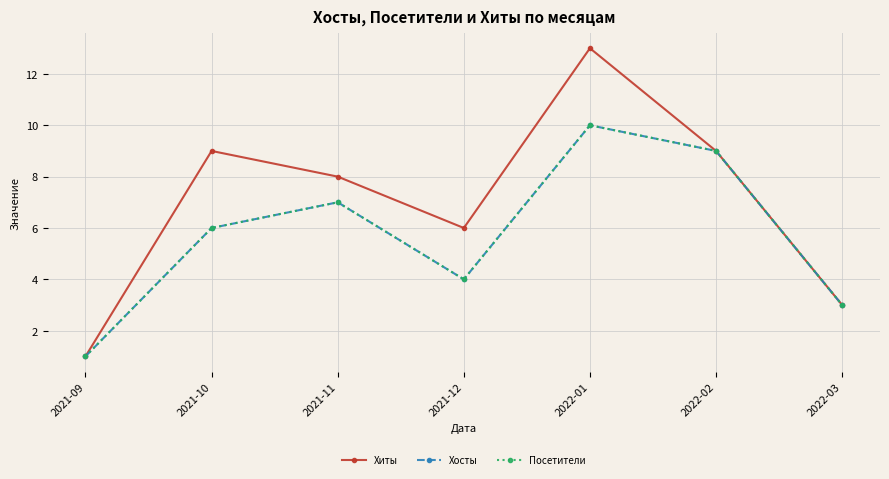

Does the chart display data point markers on the line(s)?

Yes